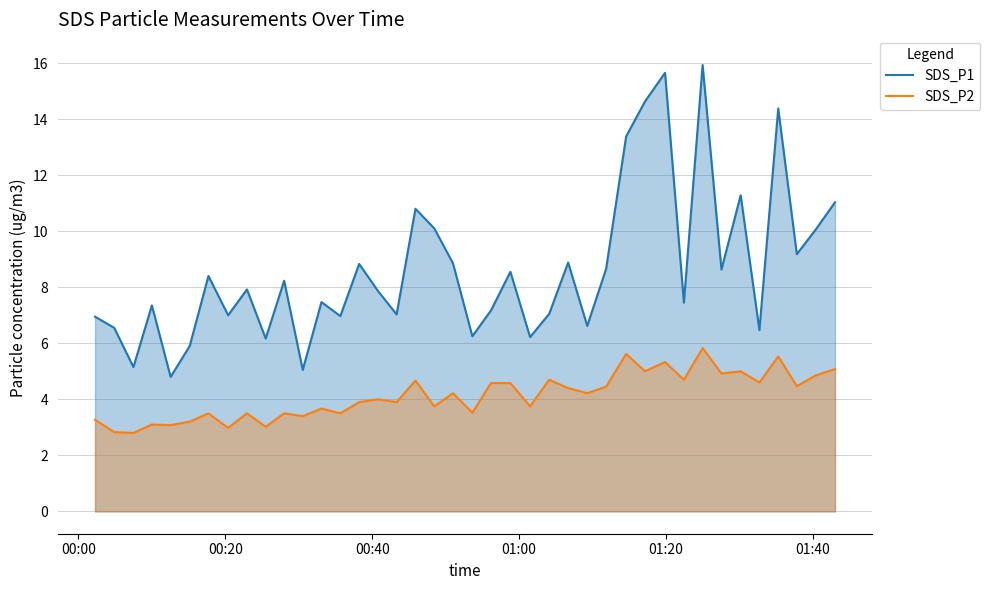

How many values in the SDS_P1 series are below 7?

12